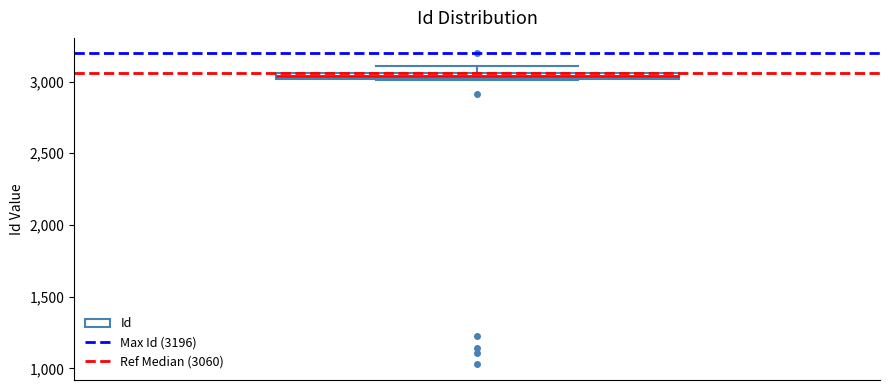

Where is the upper edge of the box on the y-axis? The values are not printed on the chart, so give them approximately, as read against the axis.

3050